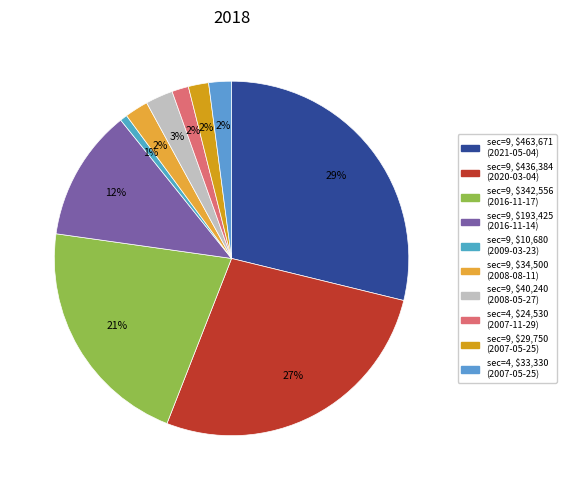

Count the number of slices in the pie.

10